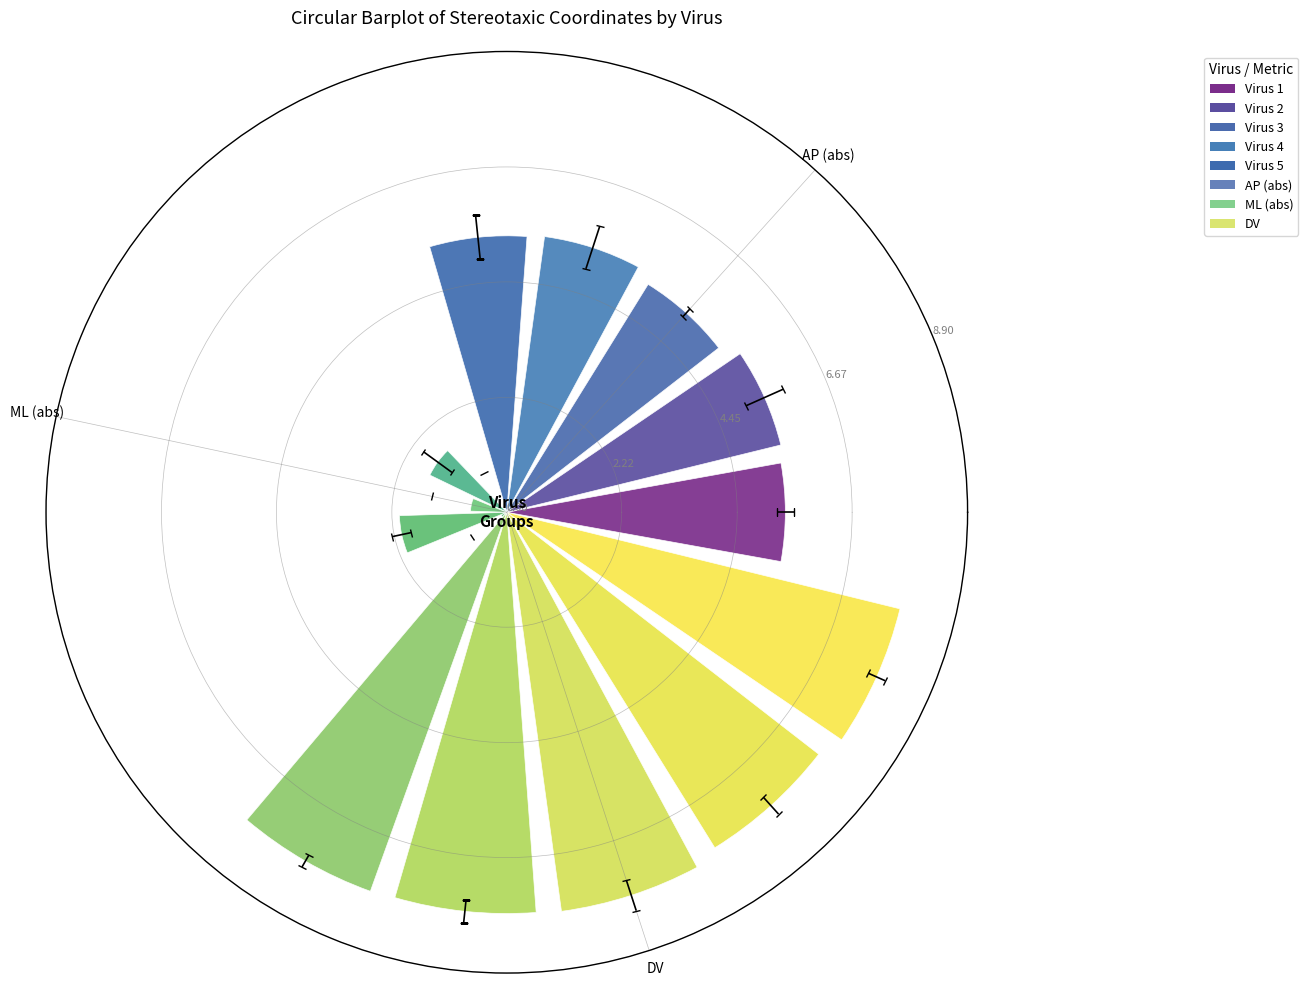

What is the value of the 15th bar from the left?

7.8